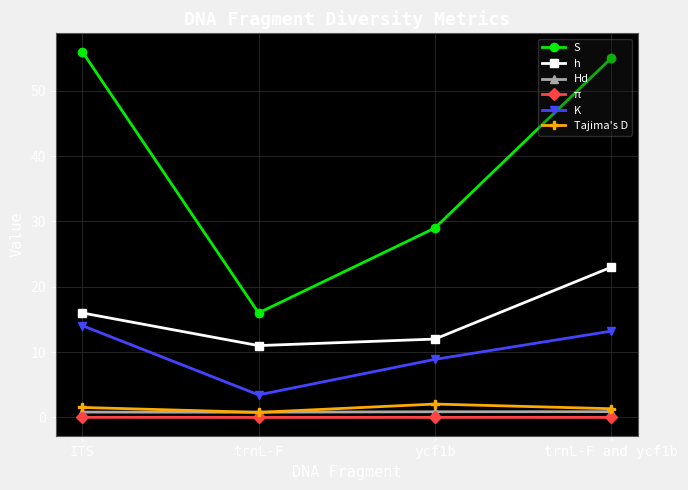

What is the highest value of the K series?

14.1